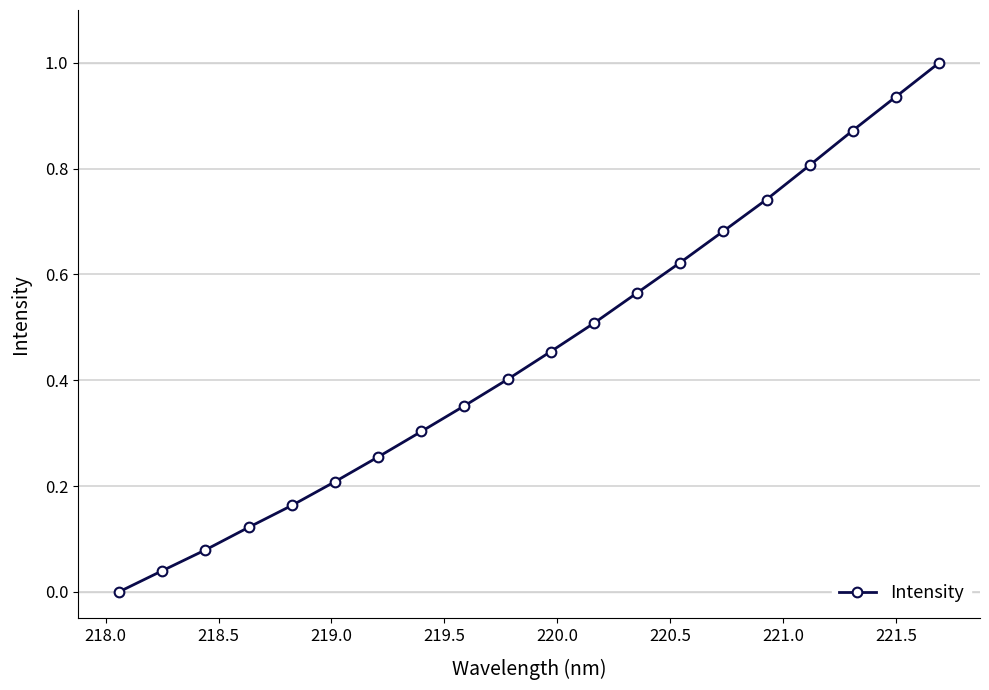

What is the difference between the maximum and minimum values?

1.0